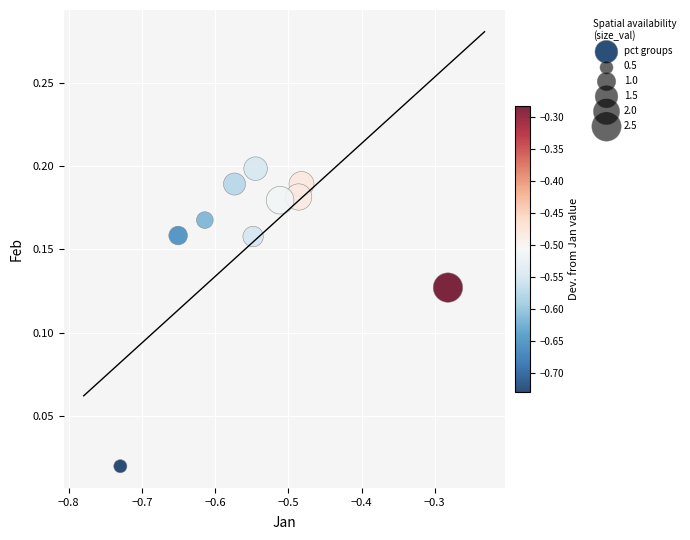

What is the range of X values (max minus min)?

0.4